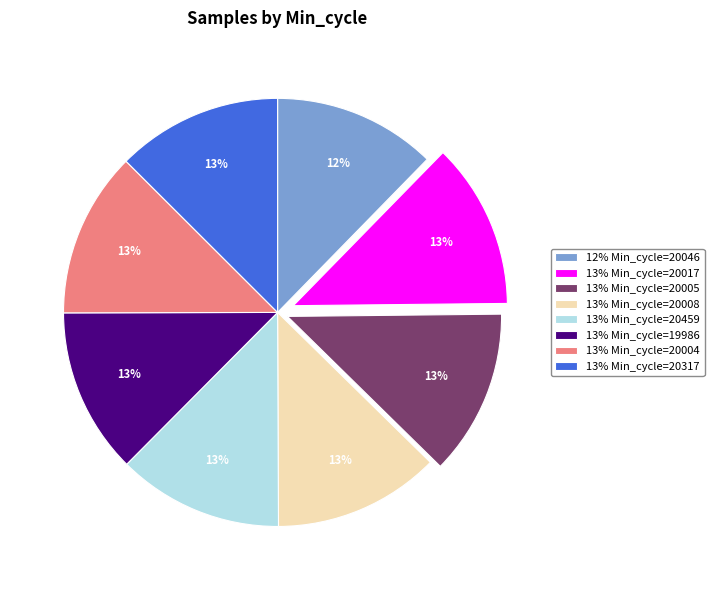

To the nearest percent, what percentage of the pie is 13% Min_cycle=20459?

13%